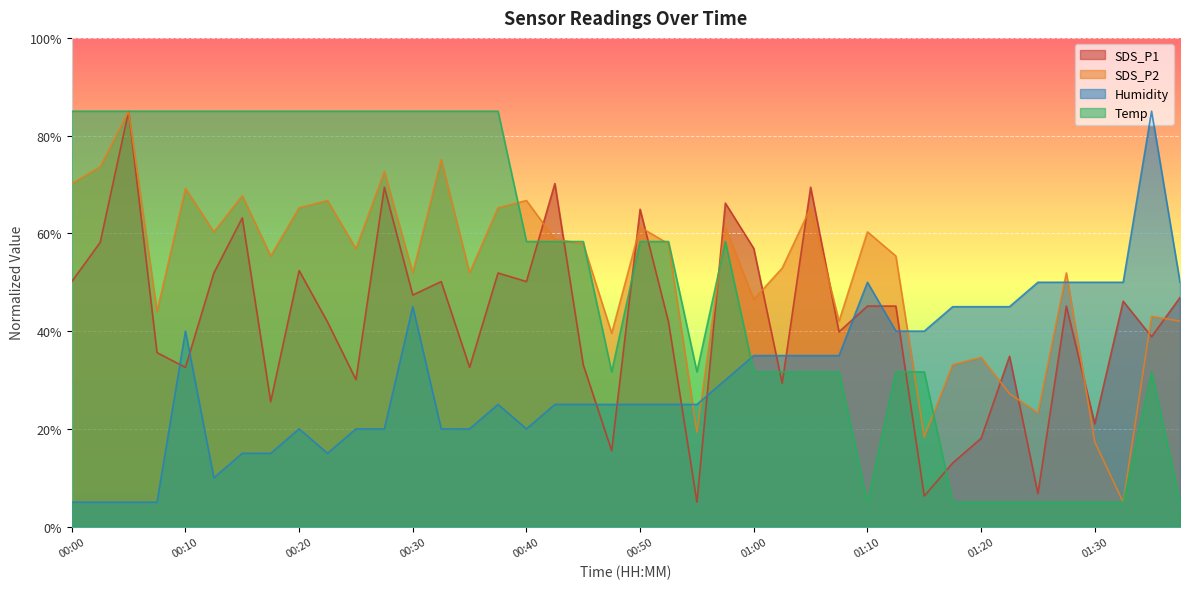

What is the difference between the maximum and second lowest values in the SDS_P2 series?

67.7